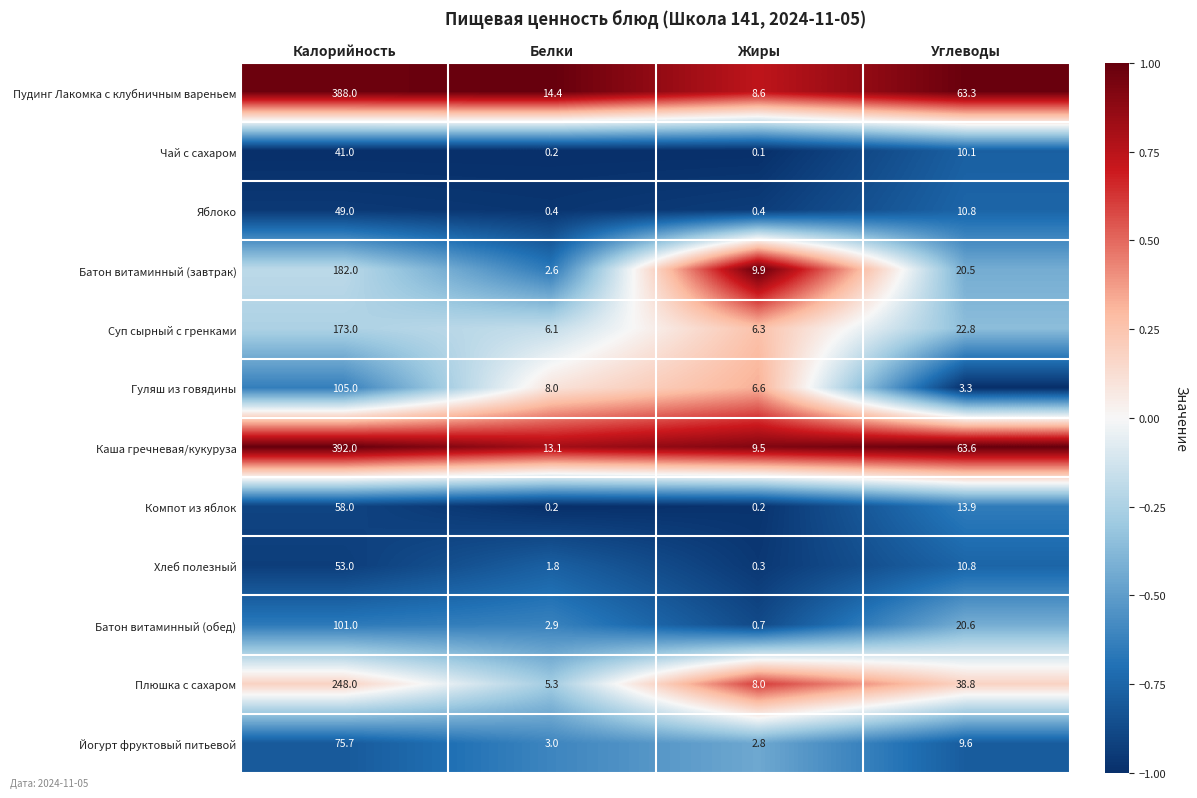

Rank the series at Жиры from lowest to highest value.

Чай с сахаром, Компот из яблок, Хлеб полезный, Яблоко, Батон витаминный (обед), Йогурт фруктовый питьевой, Суп сырный с гренками, Гуляш из говядины, Плюшка с сахаром, Пудинг Лакомка с клубничным вареньем, Каша гречневая/кукуруза, Батон витаминный (завтрак)